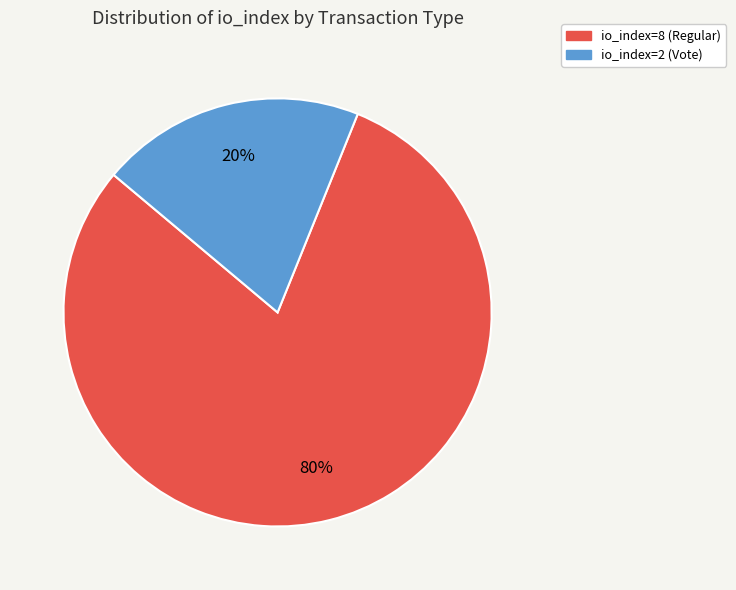

How many slices are in this pie chart?

2